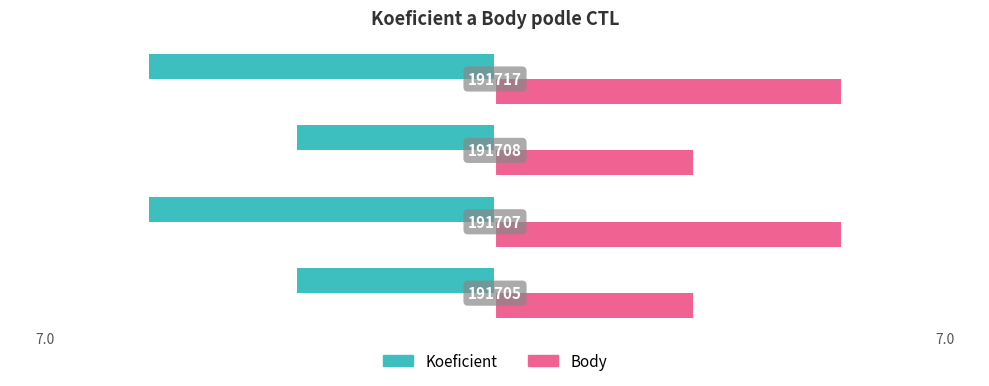

What is the difference between the maximum and minimum values in the Body series?

3